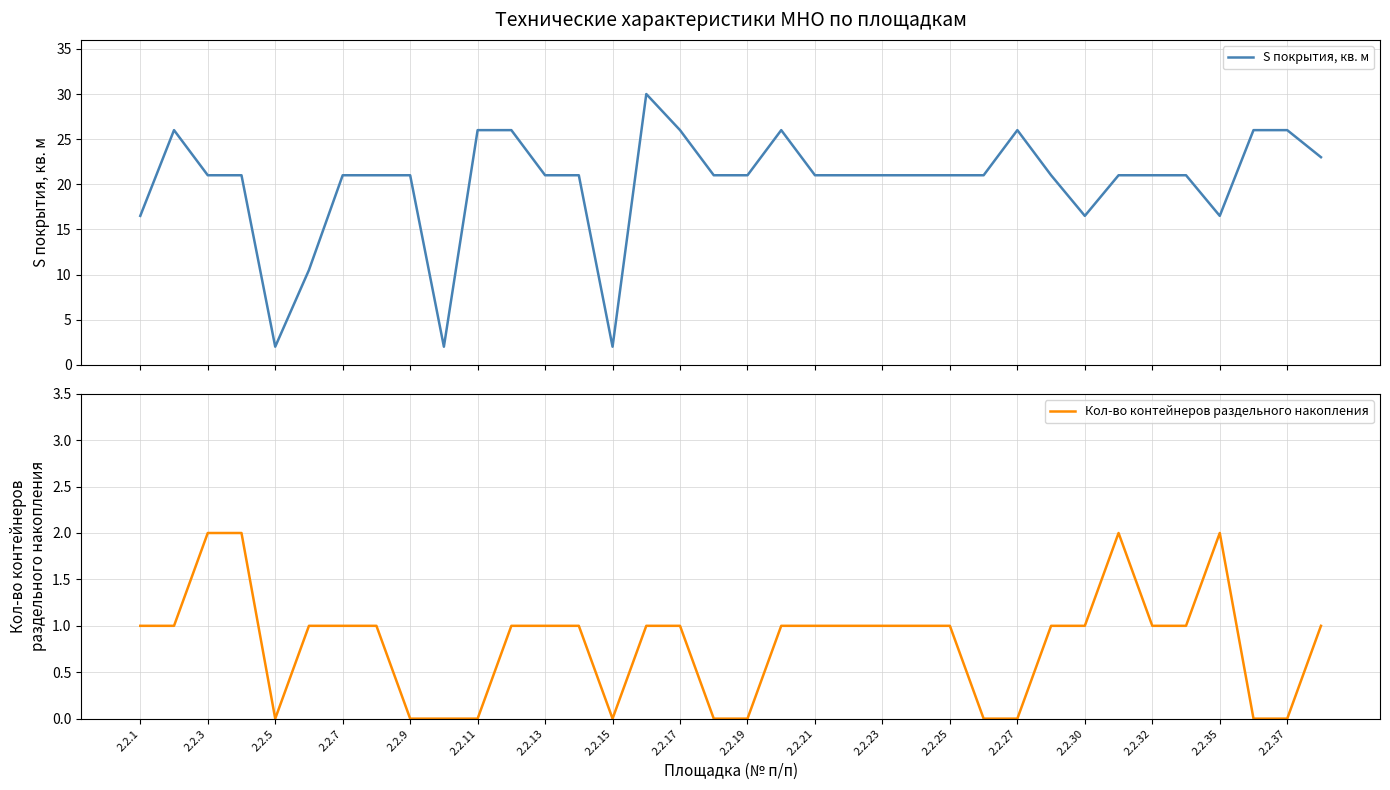

At how many categories does at least one series exceed 1?

36